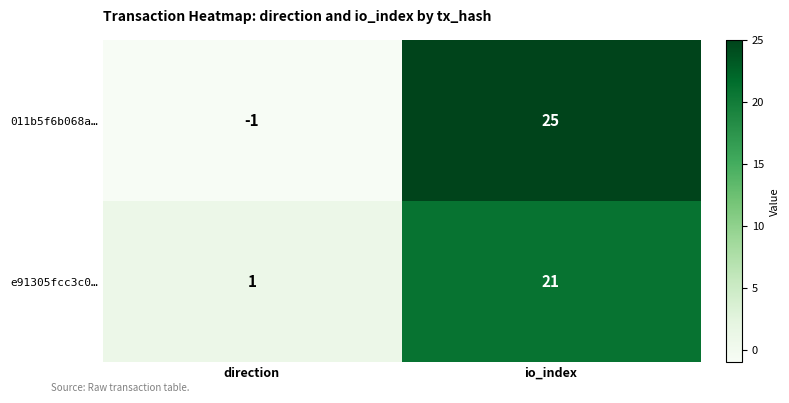

Rank the categories by 011b5f6b068a… value from lowest to highest.

direction, io_index